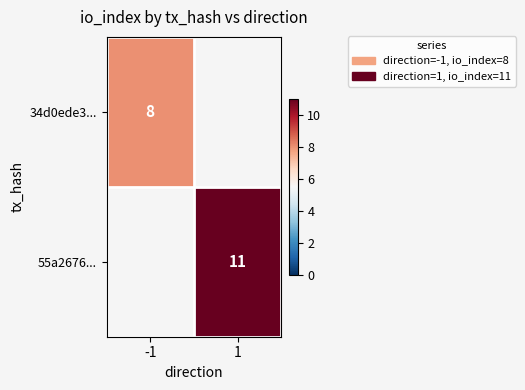

True or false: 55a2676... has a value of 5 at 1.

False